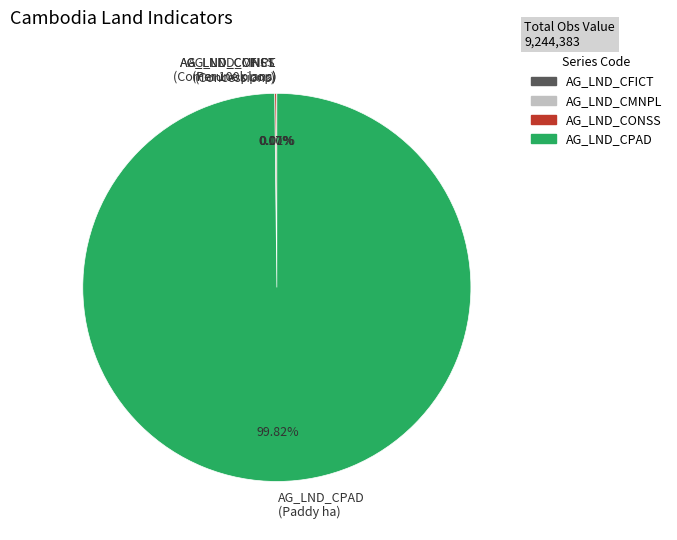

Does any single category account for the majority?

Yes